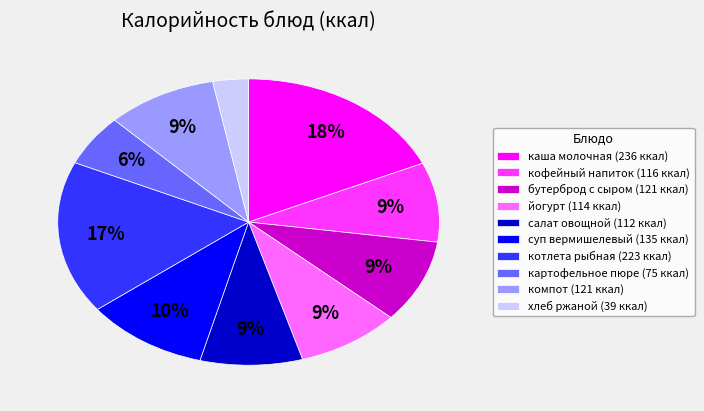

How many slices are in this pie chart?

10